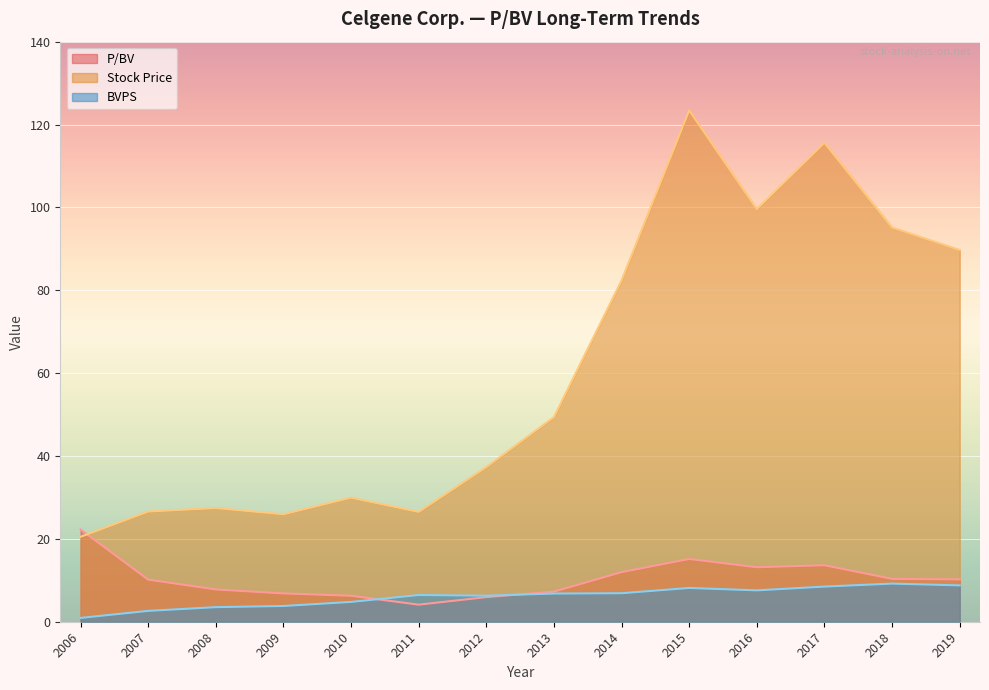

Rank the series by their maximum value, from lowest to highest.

BVPS, P/BV, Stock Price